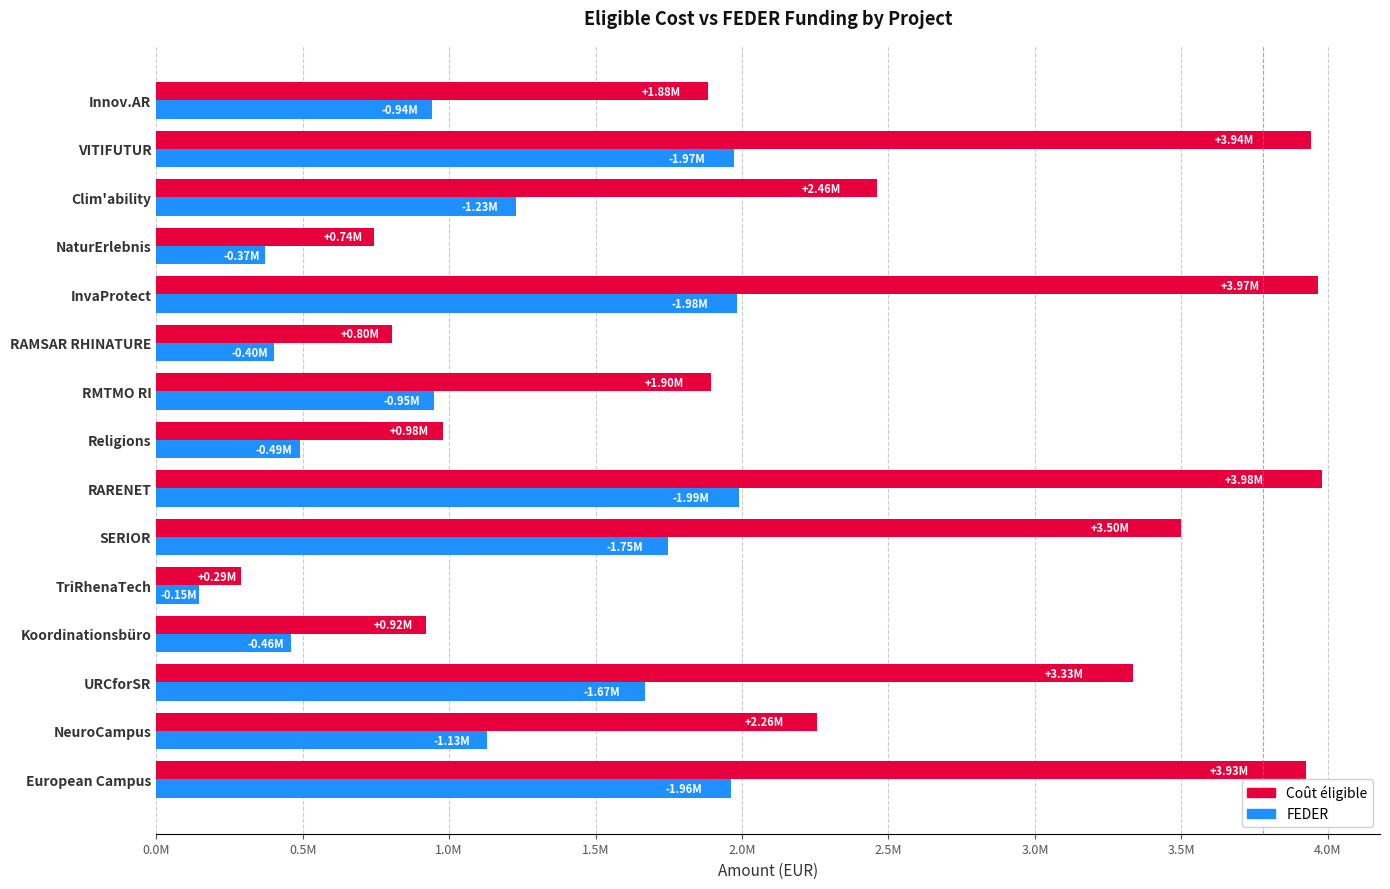

What are all the series names shown in the legend?

Coût éligible, FEDER